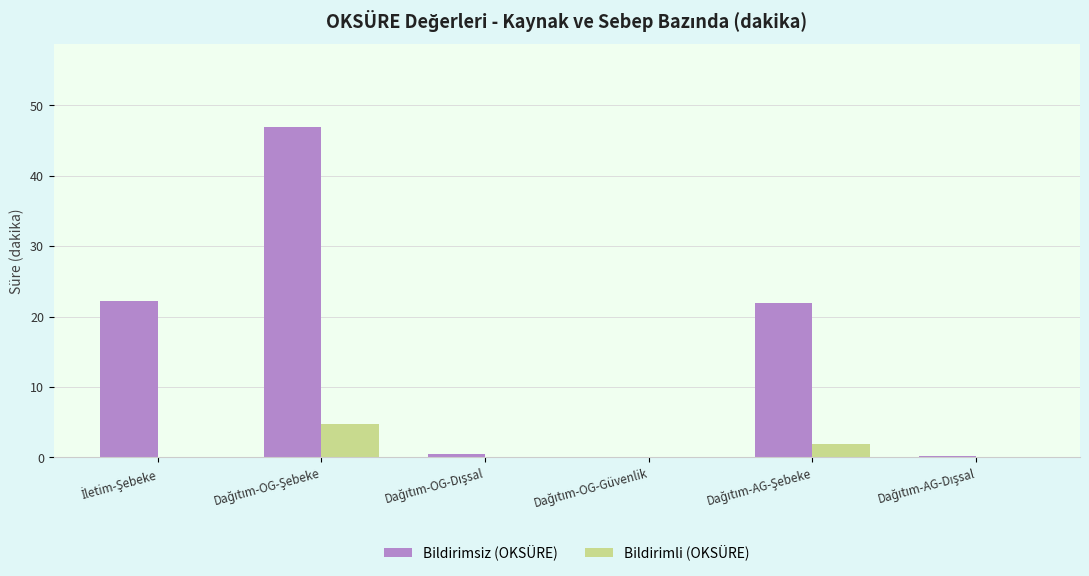

Are the bars grouped side by side (vs. stacked)?

Yes